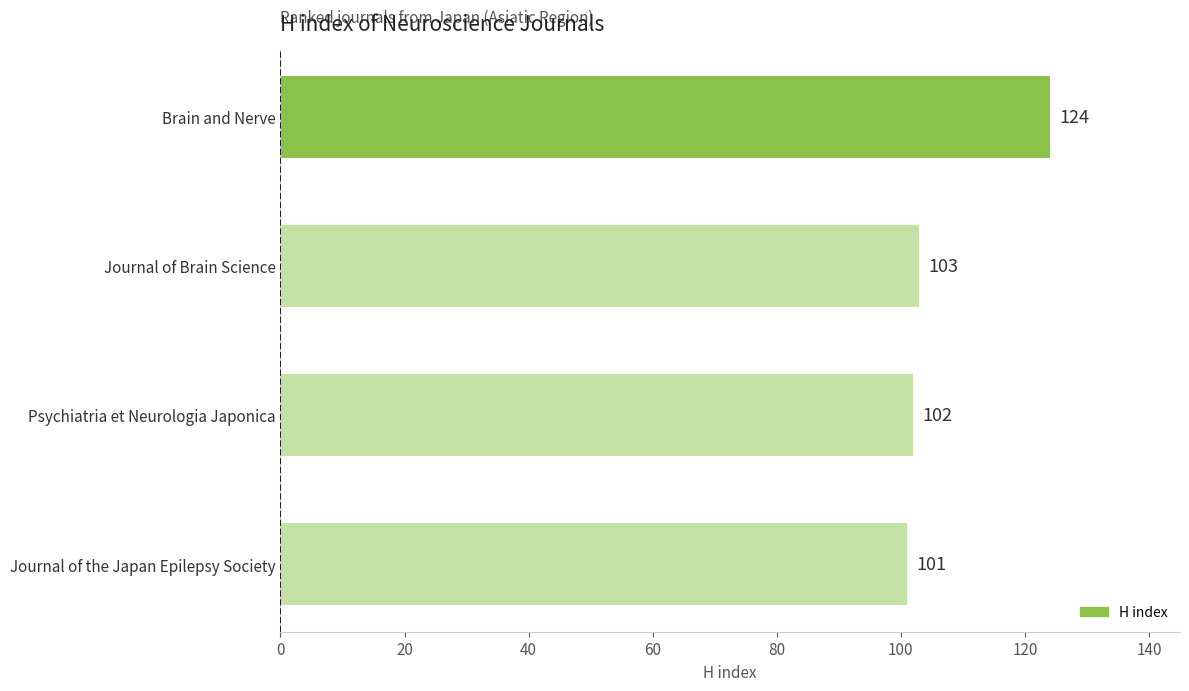

Which has a higher value, Brain and Nerve or Journal of Brain Science?

Brain and Nerve